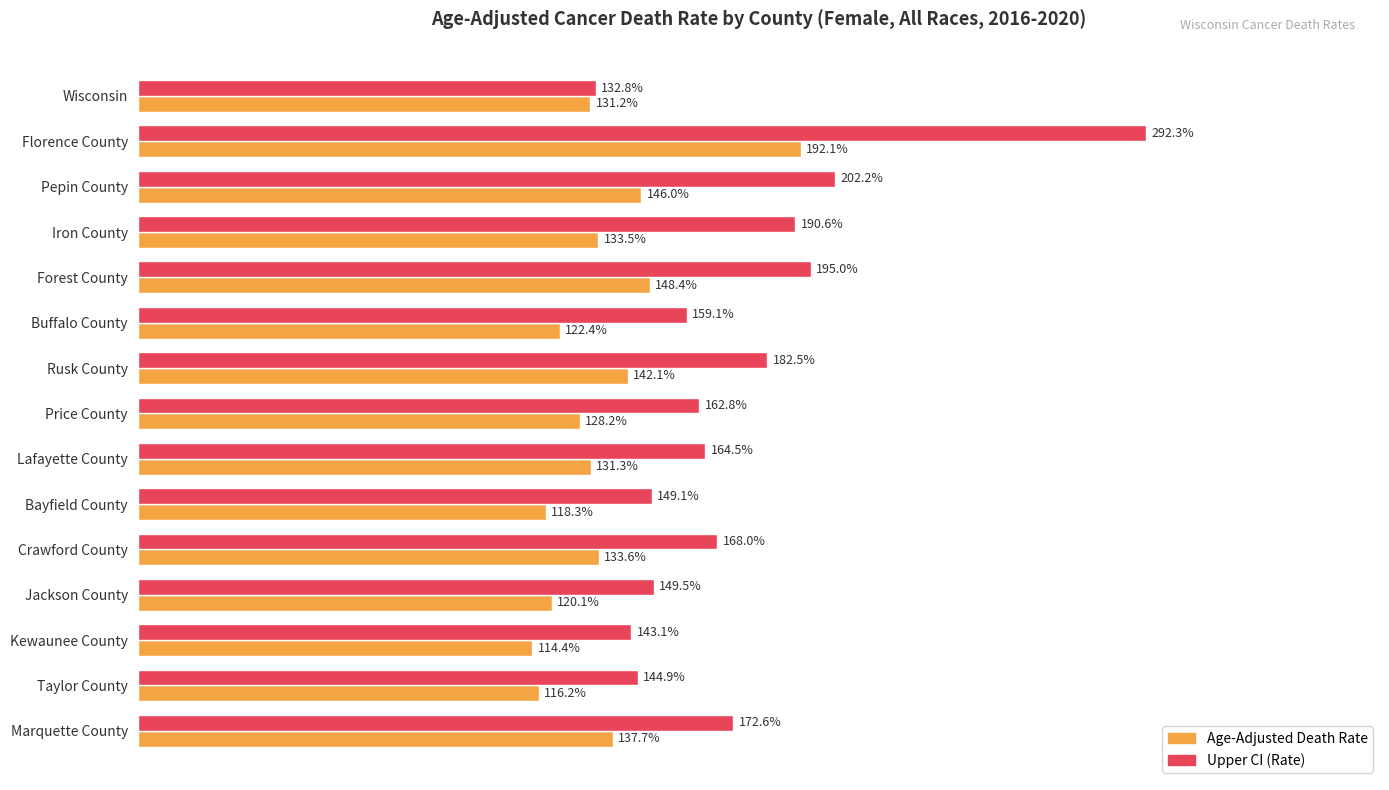

Which series has the largest range (max minus min)?

Upper CI (Rate)